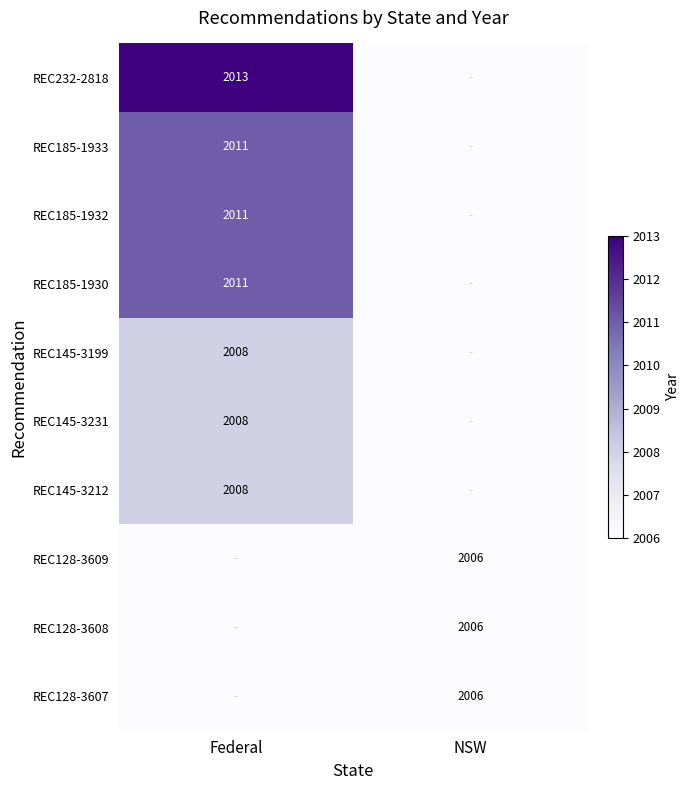

Is the value of REC128-3608 at NSW greater than the value of REC185-1930 at Federal?

No